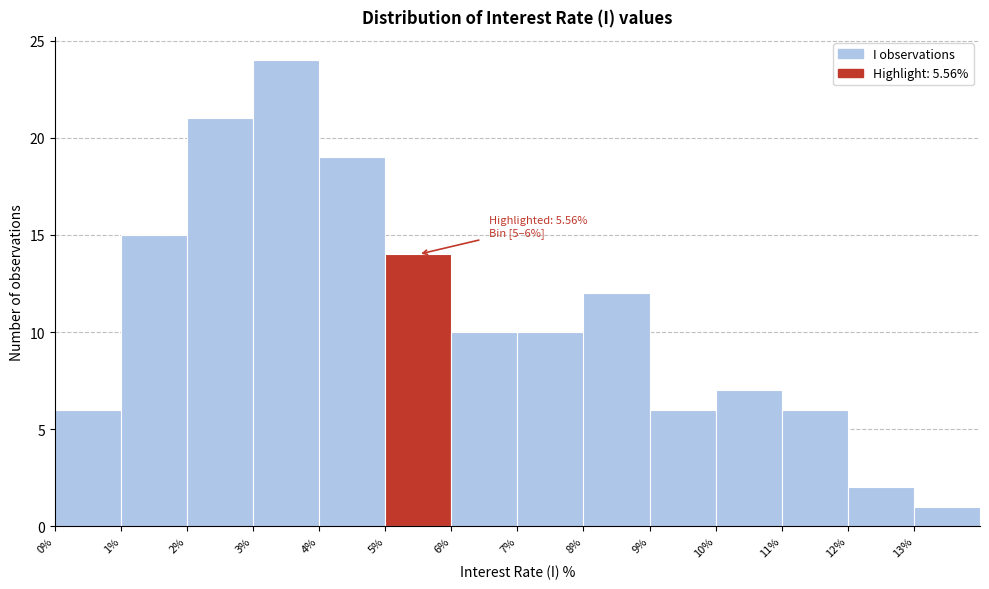

Which range on the x-axis has the tallest bar?

3 to 4